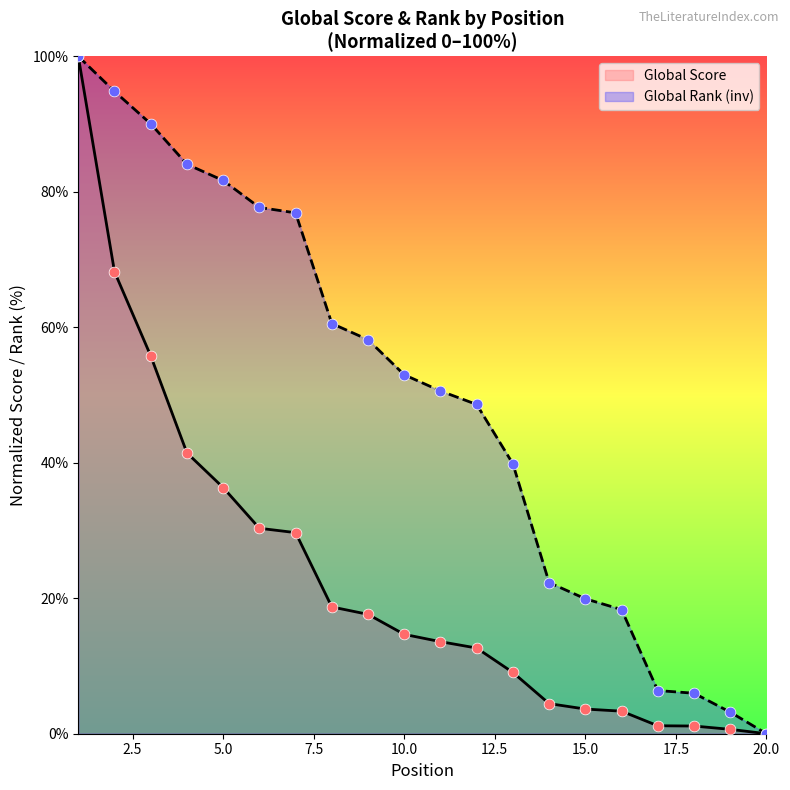

Which series has the largest Y range (max minus min)?

Global Score